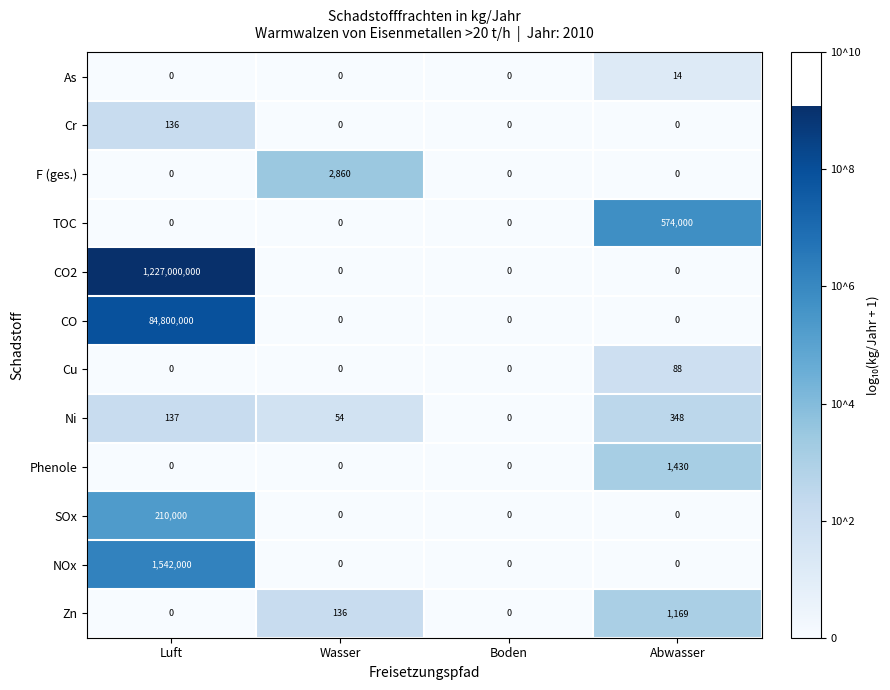

What is the total value across all series at Wasser?

3050